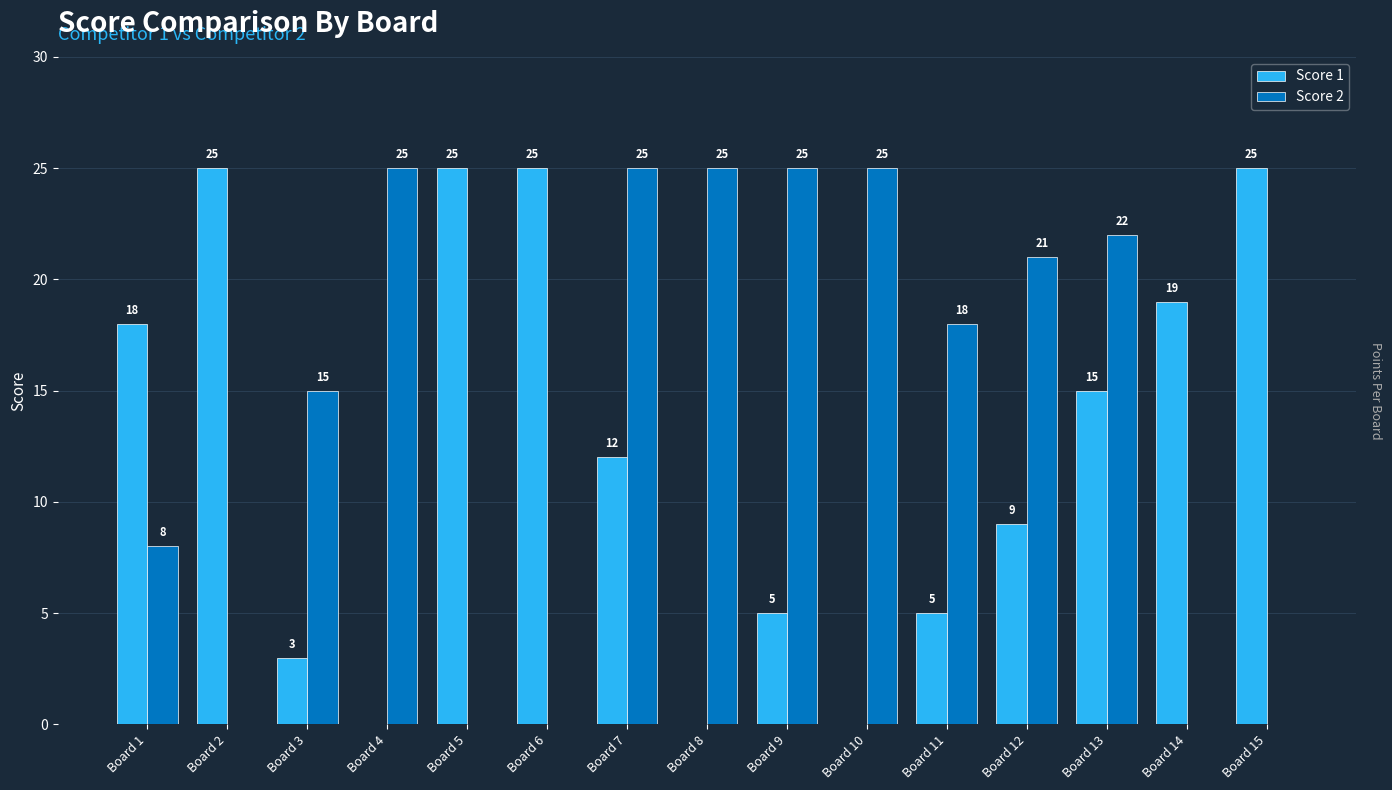

Which series changed the most between Board 5 and Board 9?

Score 2